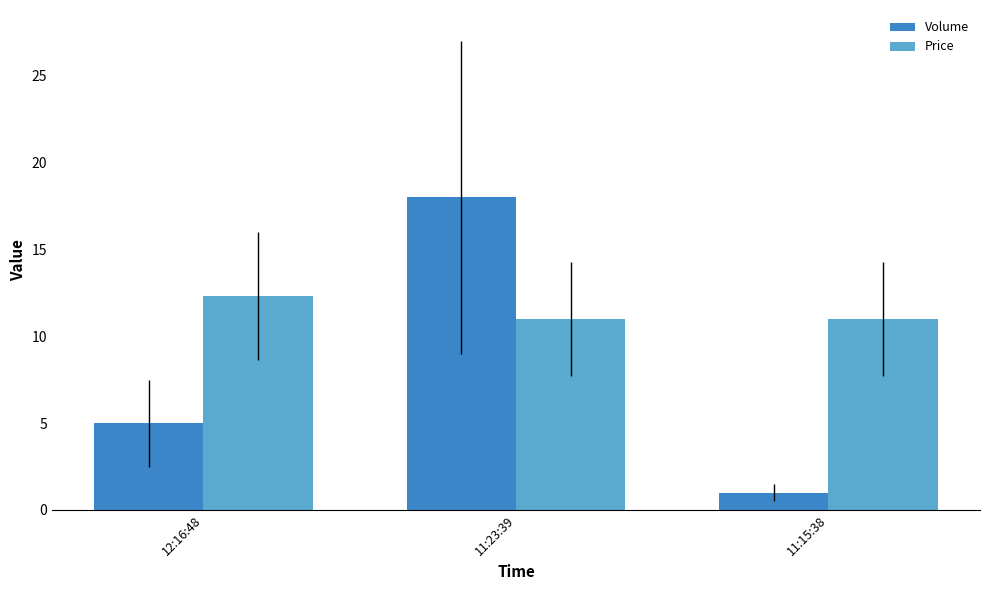

What position from the right is 11:15:38?

1